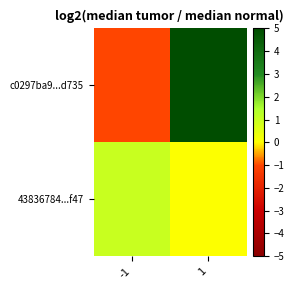

What is the maximum value shown in the chart?

741